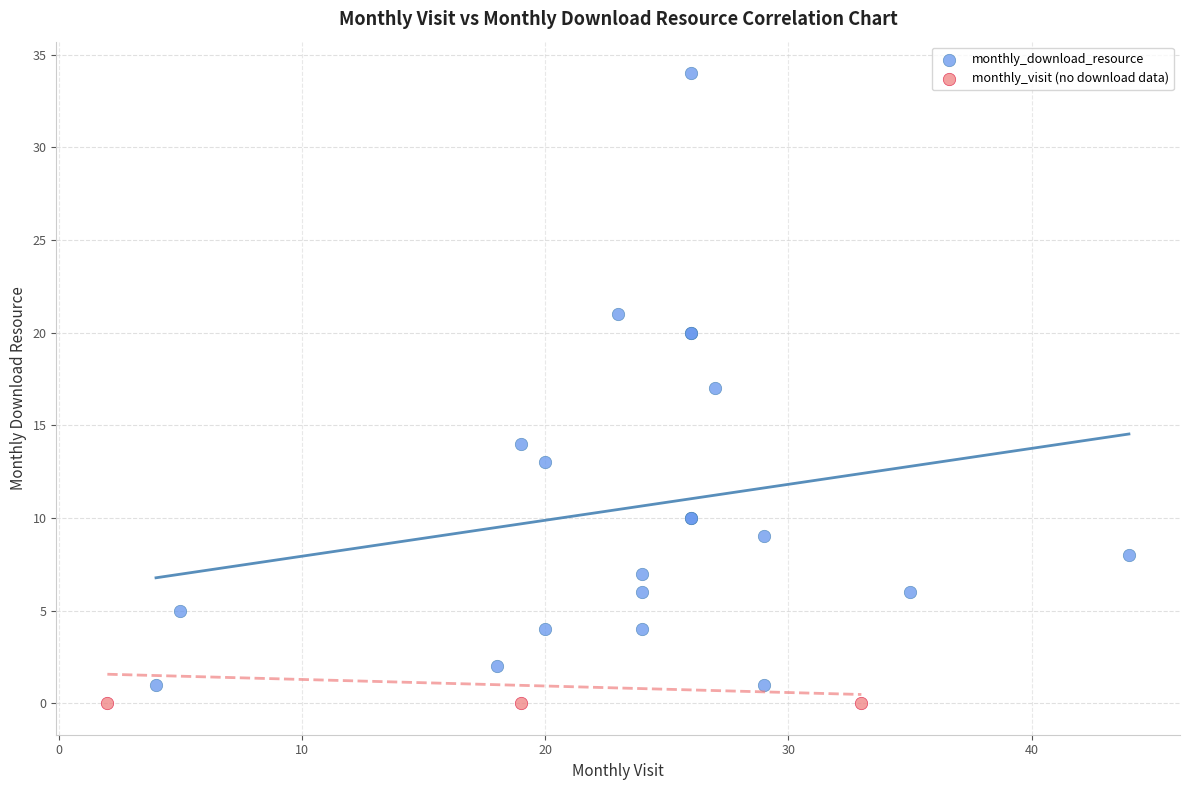

Which series reaches the maximum Y coordinate?

monthly_download_resource